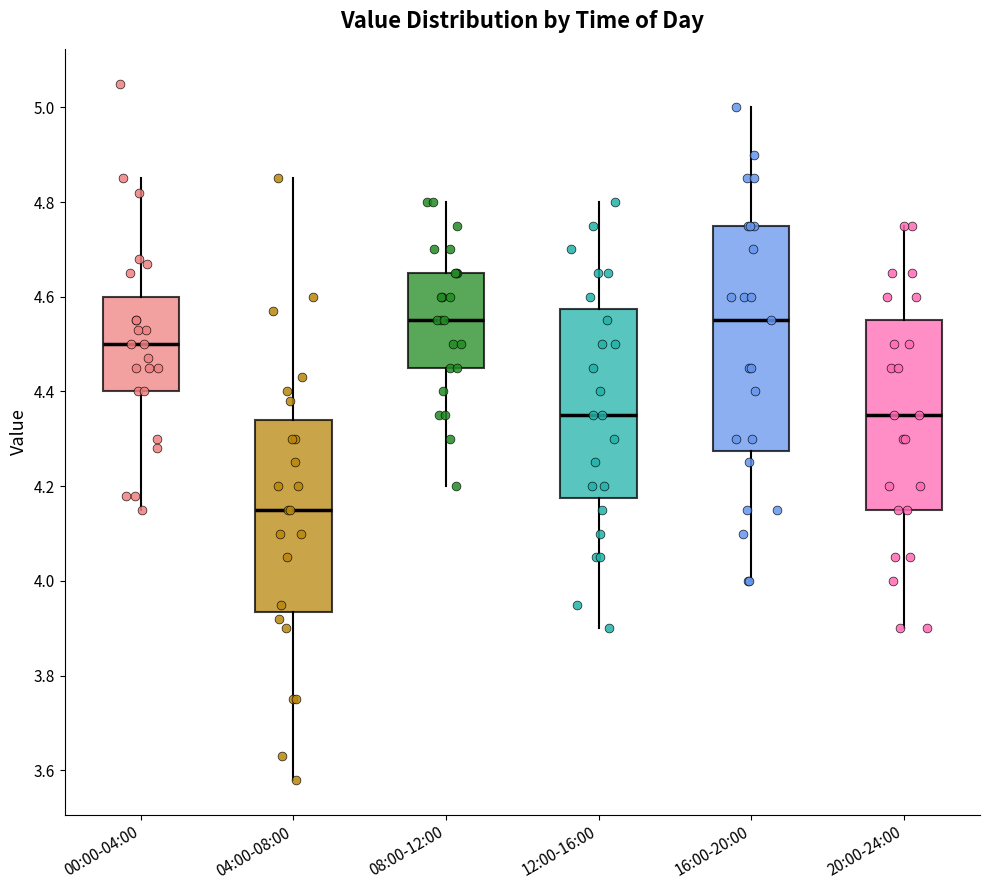

Comparing the boxes themselves (not the whiskers), which one is the tallest?

16:00-20:00